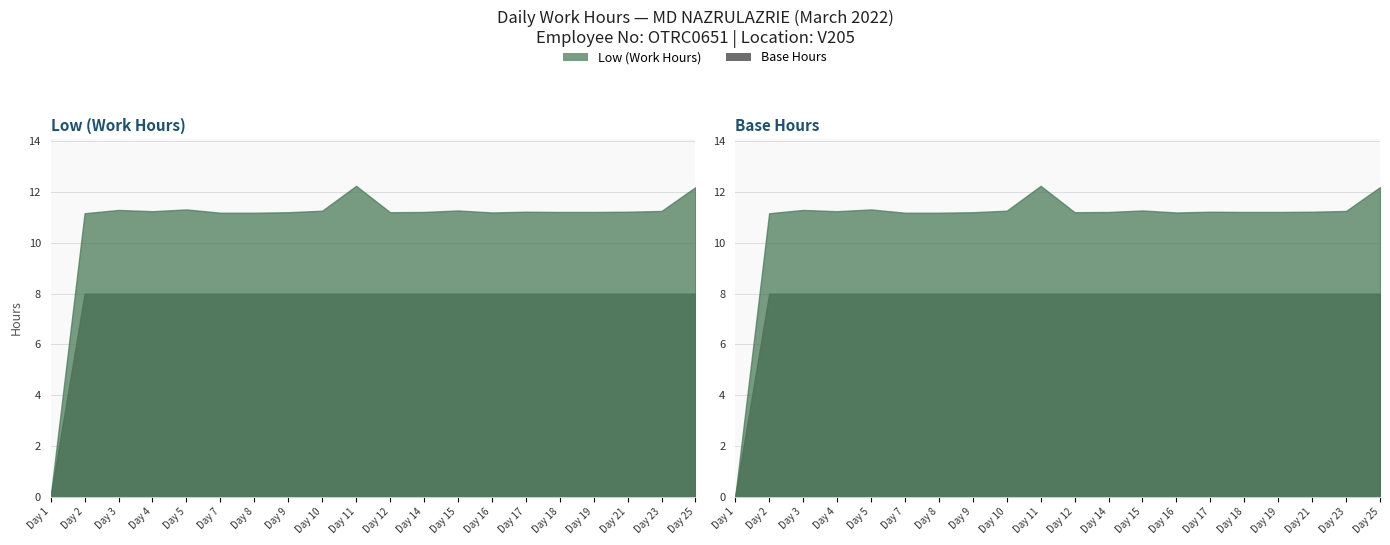

Which series has the widest spread of values?

Low (Work Hours)